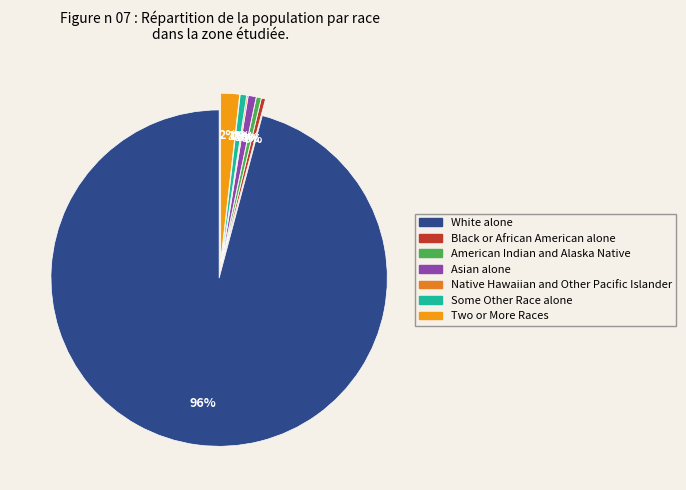

Is it true that Some Other Race alone is 1% of the pie?

True